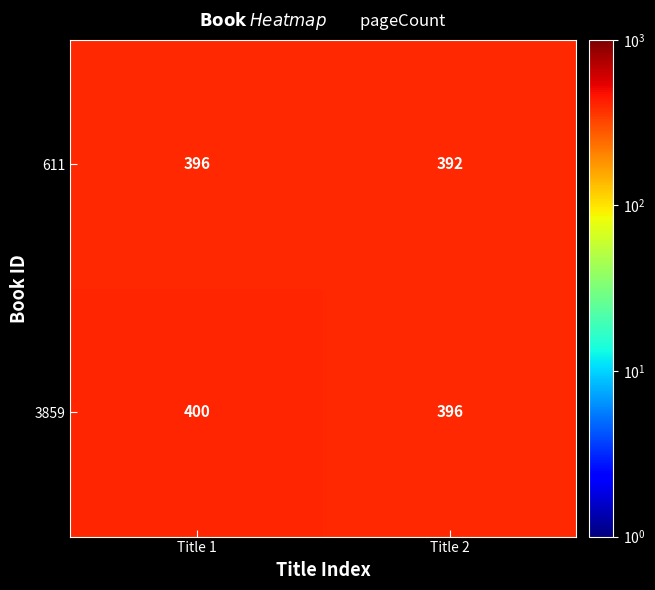

What is the lowest value of the 611 series?

392